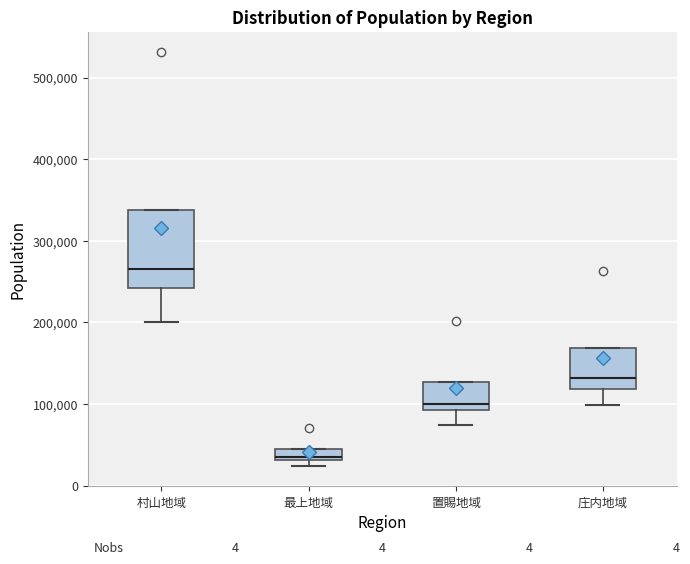

Where is the lower edge of the box for 庄内地域 on the y-axis? The values are not printed on the chart, so give them approximately, as read against the axis.

120000